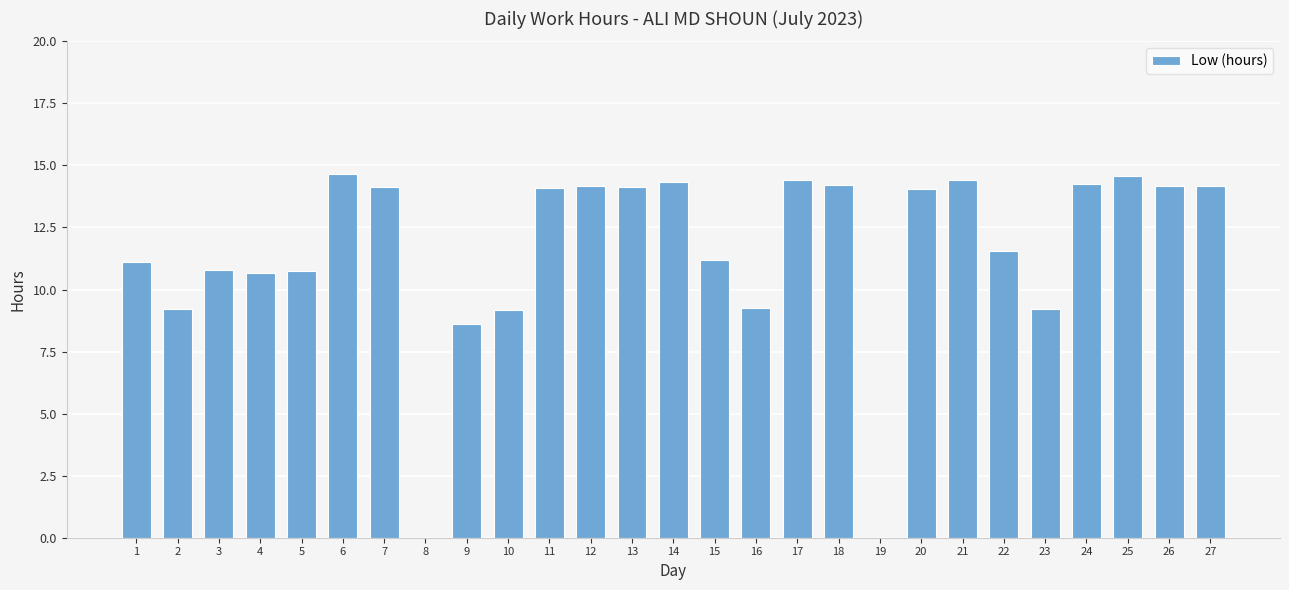

Are the bars horizontal?

No